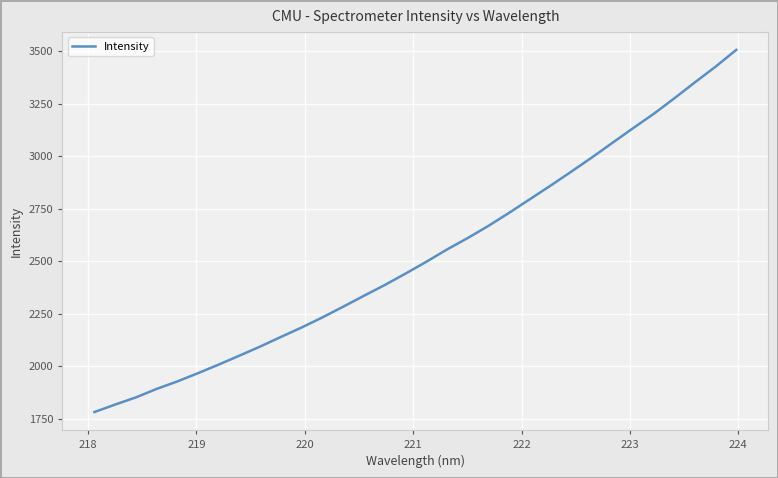

Reading right to left, what are all the values shown in this chart?

3505.8	3425.8	3351.1	3274.7	3200.5	3132.2	3062.2	2992.0	2924.3	2857.8	2793.2	2728.6	2666.4	2608.6	2554.1	2495.6	2439.5	2385.3	2334.4	2282.4	2231.7	2183.7	2138.8	2093.1	2049.8	2007.3	1966.2	1926.9	1891.2	1850.8	1816.7	1781.1